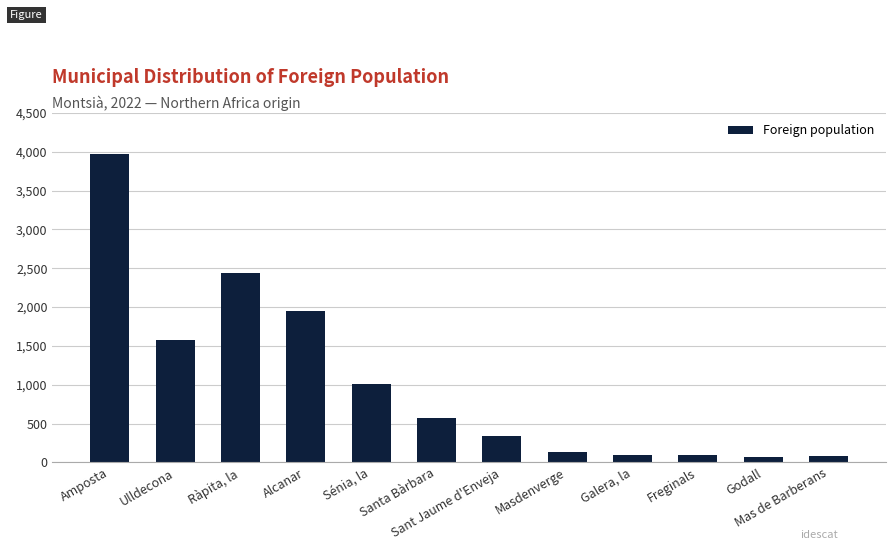

The value at Masdenverge is 133. True or false?

True